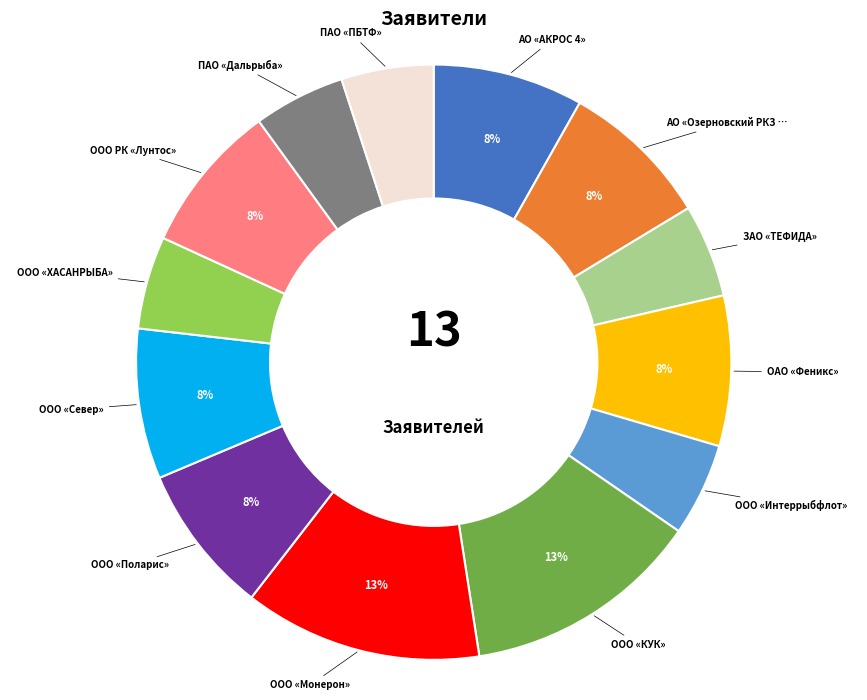

Count the number of slices in the pie.

13